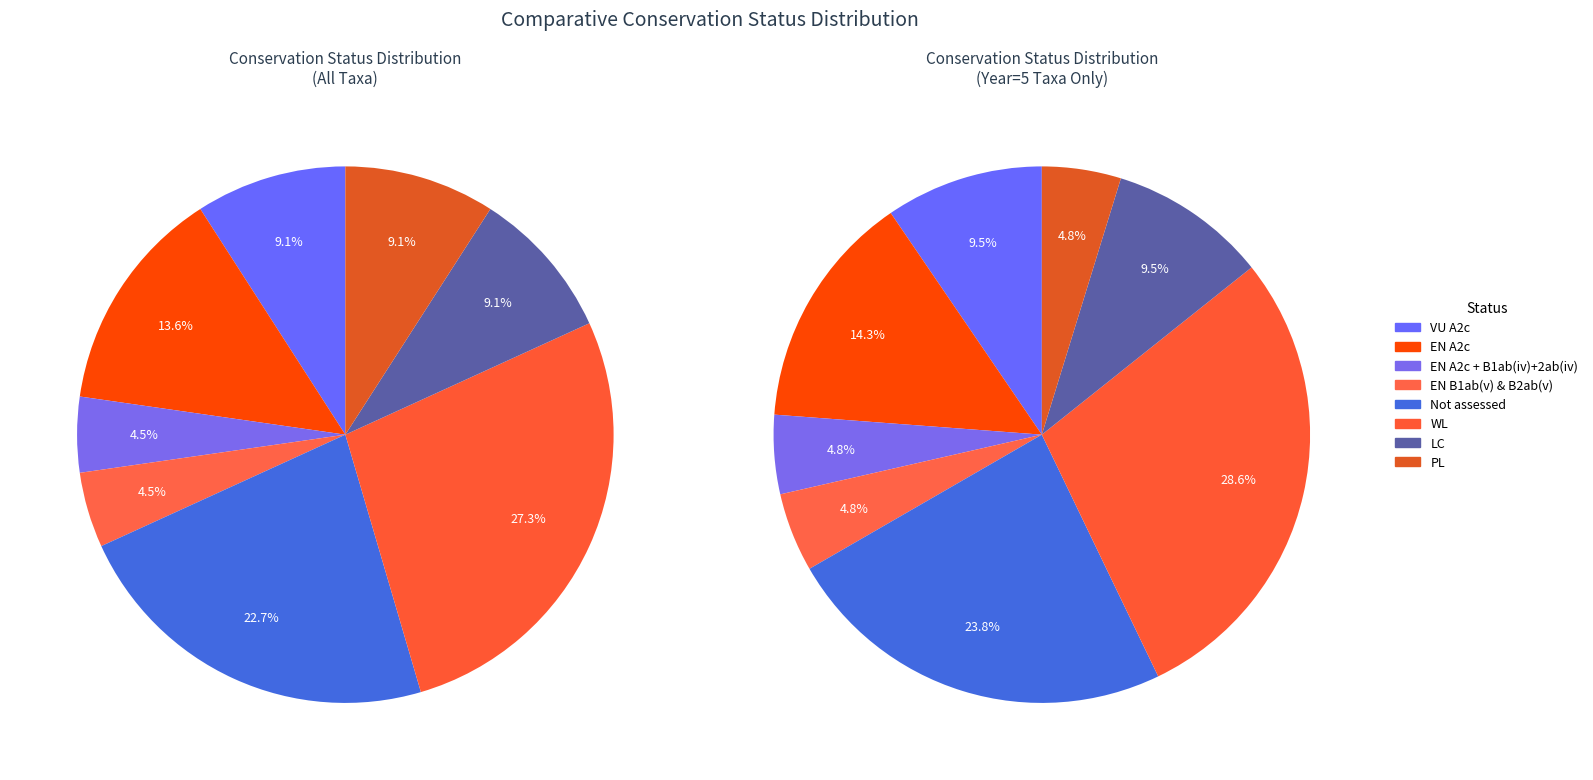

To the nearest percent, what is the difference between the largest and smallest slice percentages?

23%